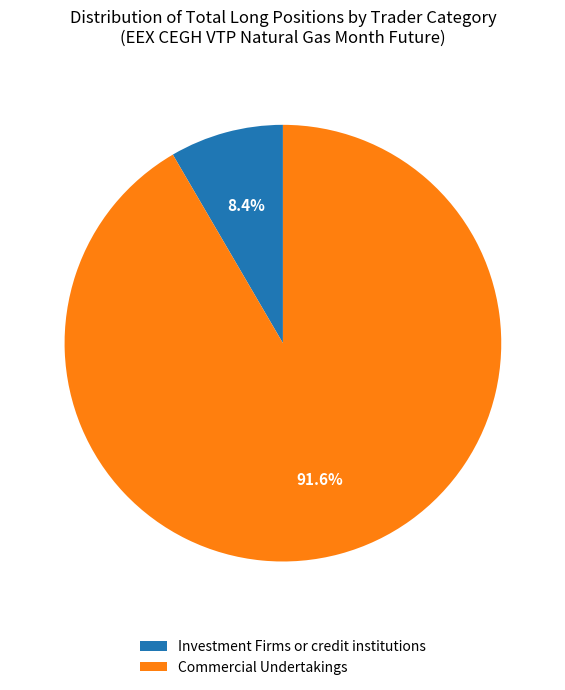

The Investment Firms or credit institutions slice represents 8% of the pie. True or false?

True